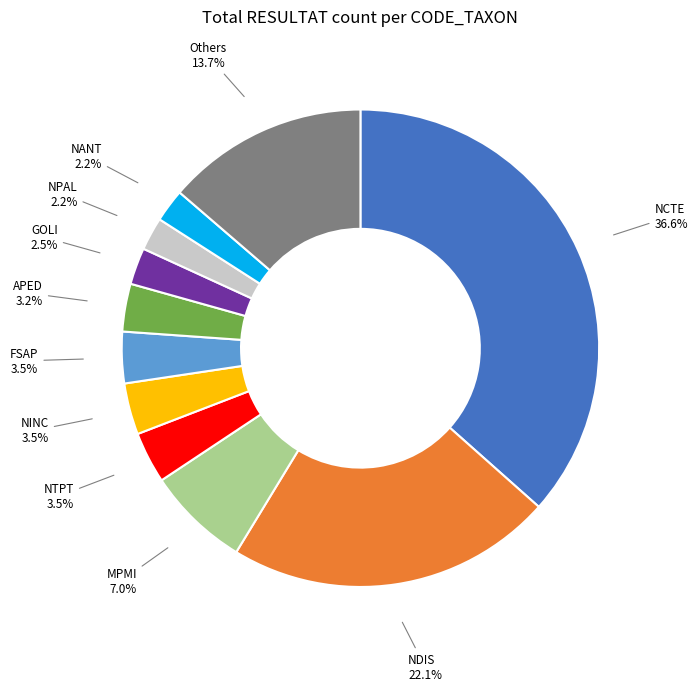

To the nearest percent, what is the difference between the largest and smallest slice percentages?

34%